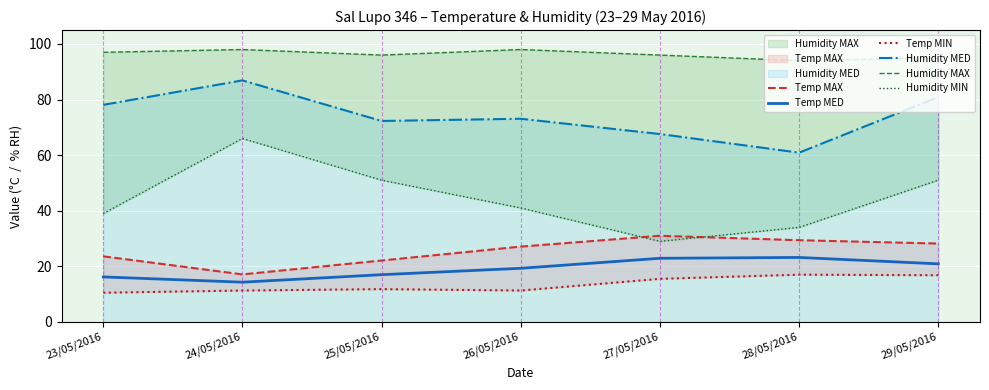

Rank the series at 25/05/2016 from highest to lowest value.

Humidity MAX, Humidity MED, Humidity MIN, Temp MAX, Temp MED, Temp MIN